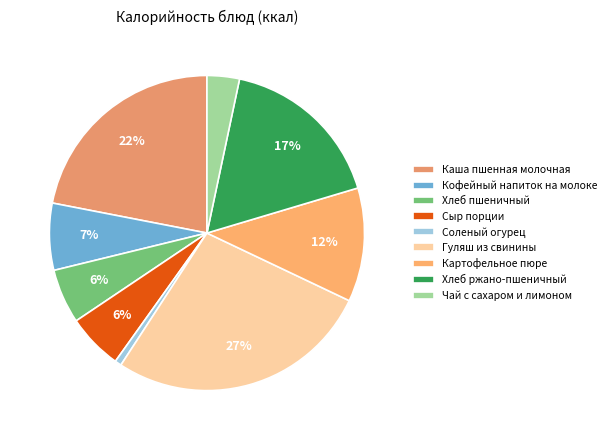

Is there a majority slice in this chart?

No